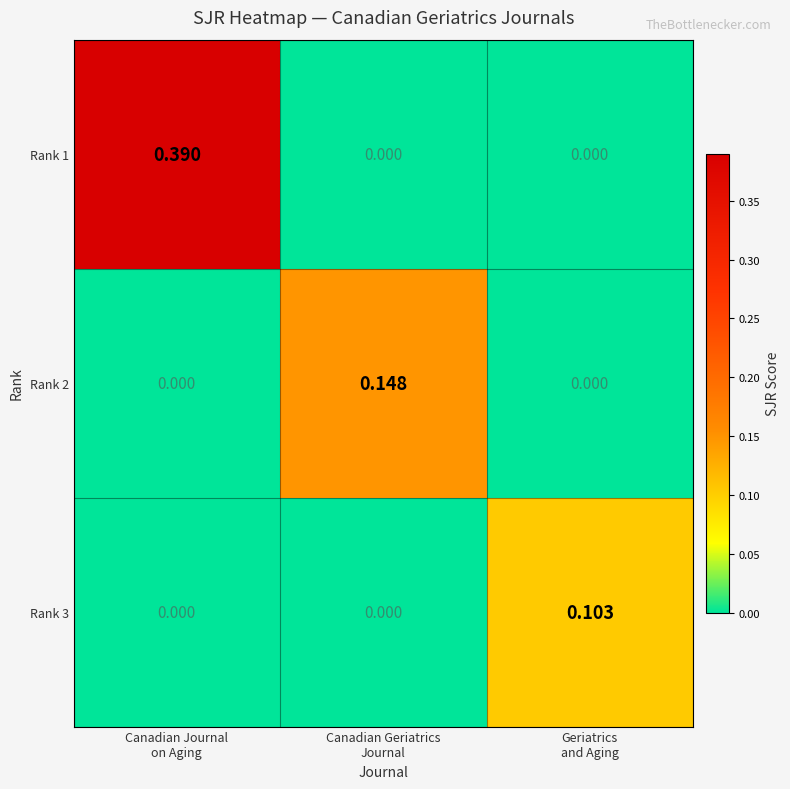

Count the number of data series in this chart.

3